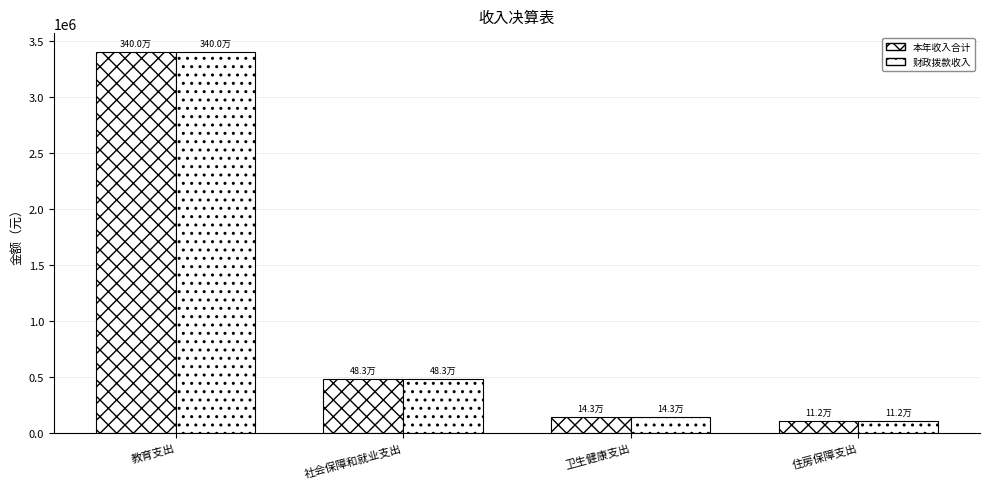

What is the difference between the maximum and minimum values in the 财政拨款收入 series?

3287580.7